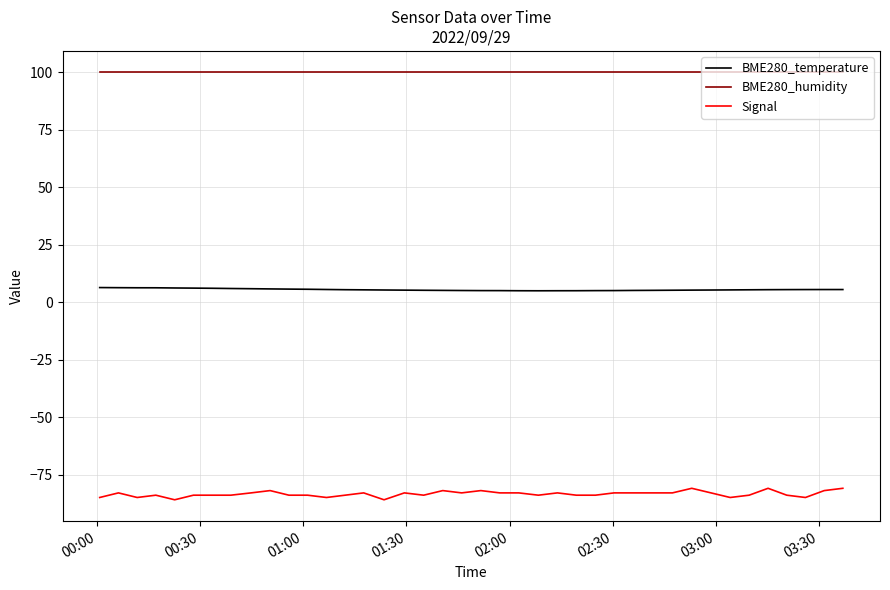

What are all the series names shown in the legend?

BME280_temperature, BME280_humidity, Signal